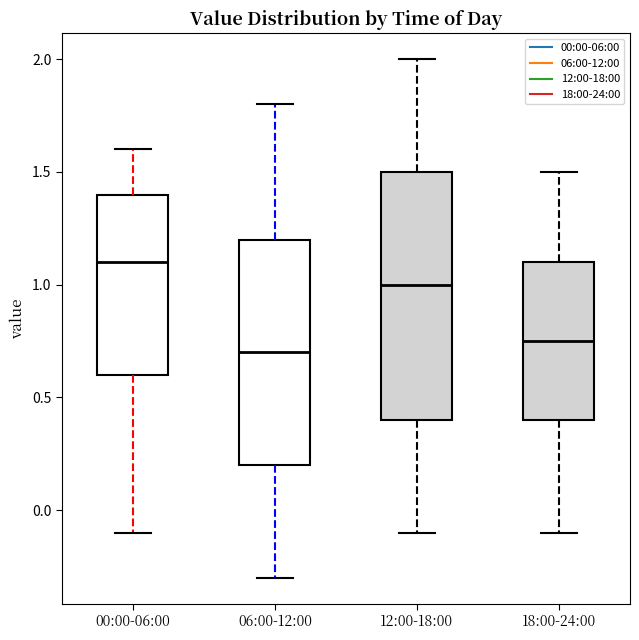

Reading left to right, transcribe this box plot: for each box, give where its median line is, the range the box spans, and where its two whiskers end, as read against the y-axis. The values are not printed on the chart, so give them approximately, as read against the axis.

00:00-06:00: median 1.10, box 0.60 to 1.40, whiskers -0.10 to 1.60
06:00-12:00: median 0.70, box 0.20 to 1.20, whiskers -0.30 to 1.80
12:00-18:00: median 1.00, box 0.40 to 1.50, whiskers -0.10 to 2.00
18:00-24:00: median 0.75, box 0.40 to 1.10, whiskers -0.10 to 1.50